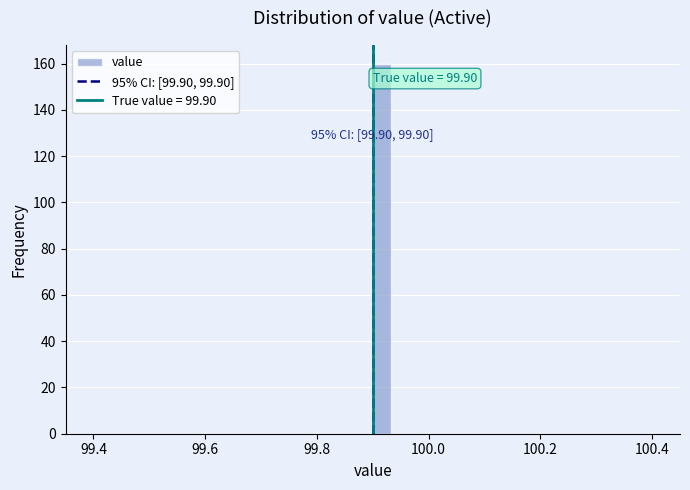

Around what value on the x-axis is the tallest bar? Give the approximate position of its centre, as read against the axis.

99.92